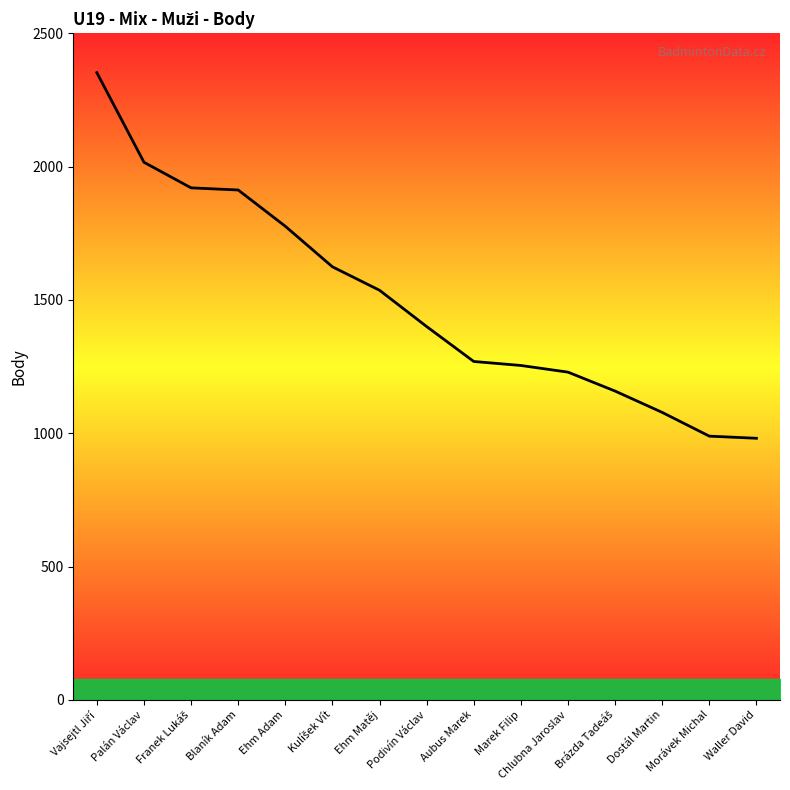

What is the difference between the second highest and minimum values?

1035